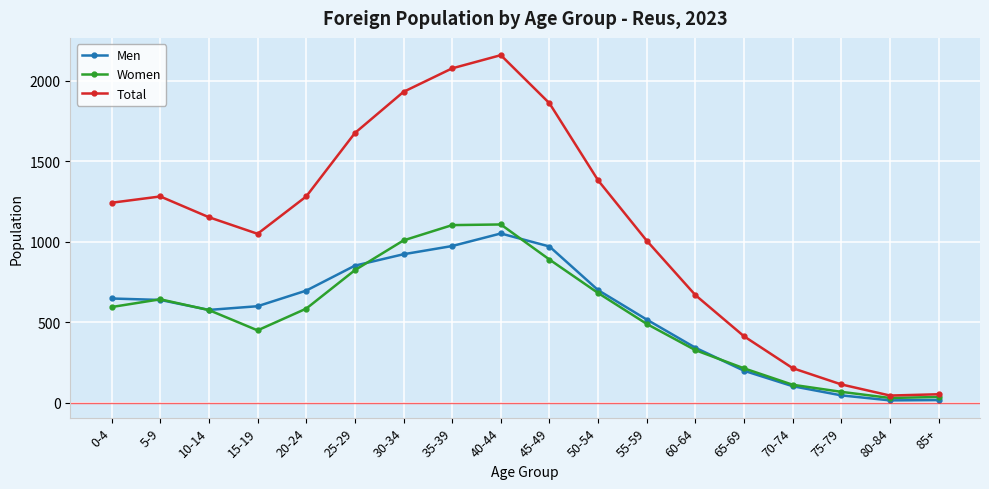

Count the number of categories in the chart.

18